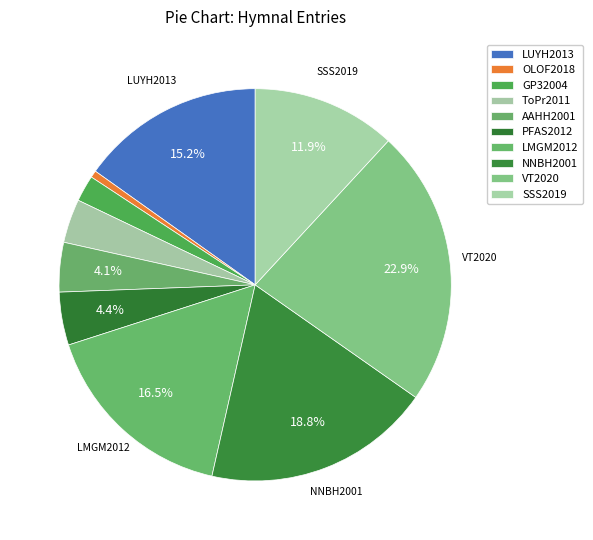

How many slices are in this pie chart?

10